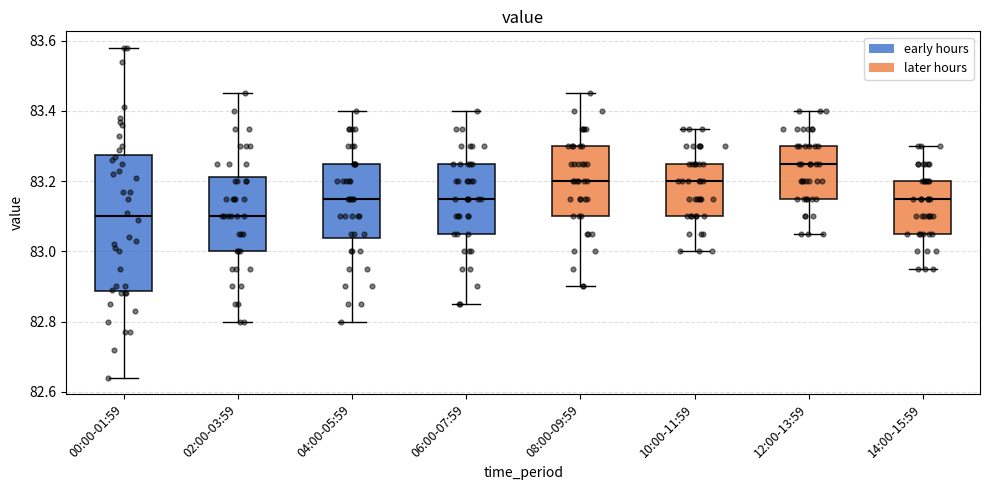

Reading left to right, transcribe this box plot: for each box, give where its median line is, the range the box spans, and where its two whiskers end, as read against the y-axis. The values are not printed on the chart, so give them approximately, as read against the axis.

00:00-01:59: median 83.10, box 82.88 to 83.28, whiskers 82.64 to 83.58
02:00-03:59: median 83.10, box 83.00 to 83.22, whiskers 82.80 to 83.46
04:00-05:59: median 83.16, box 83.04 to 83.26, whiskers 82.80 to 83.40
06:00-07:59: median 83.16, box 83.06 to 83.26, whiskers 82.86 to 83.40
08:00-09:59: median 83.20, box 83.10 to 83.30, whiskers 82.90 to 83.46
10:00-11:59: median 83.20, box 83.10 to 83.26, whiskers 83.00 to 83.36
12:00-13:59: median 83.26, box 83.16 to 83.30, whiskers 83.06 to 83.40
14:00-15:59: median 83.16, box 83.06 to 83.20, whiskers 82.96 to 83.30